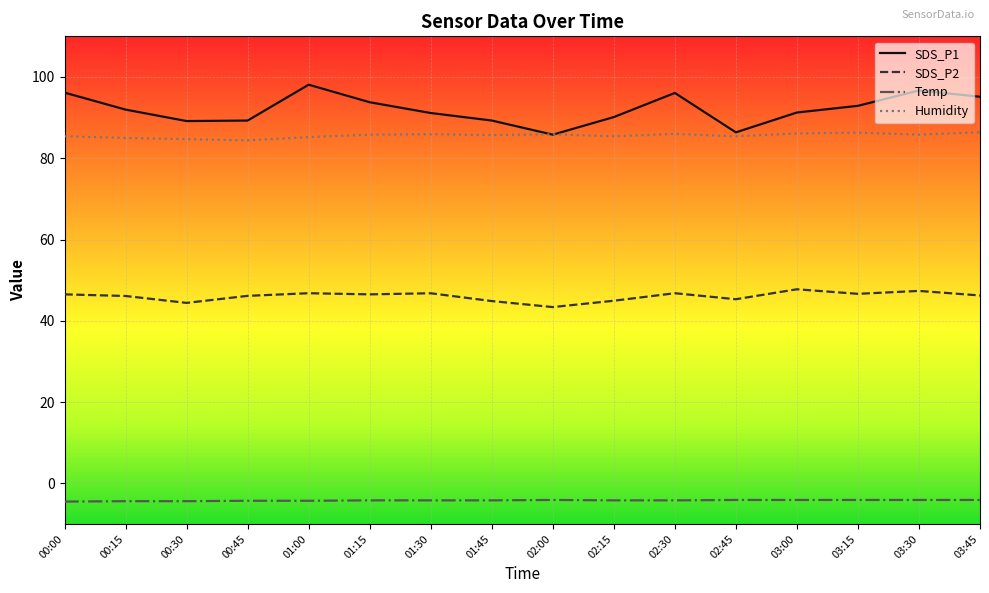

True or false: SDS_P2 and Humidity intersect in this chart.

False